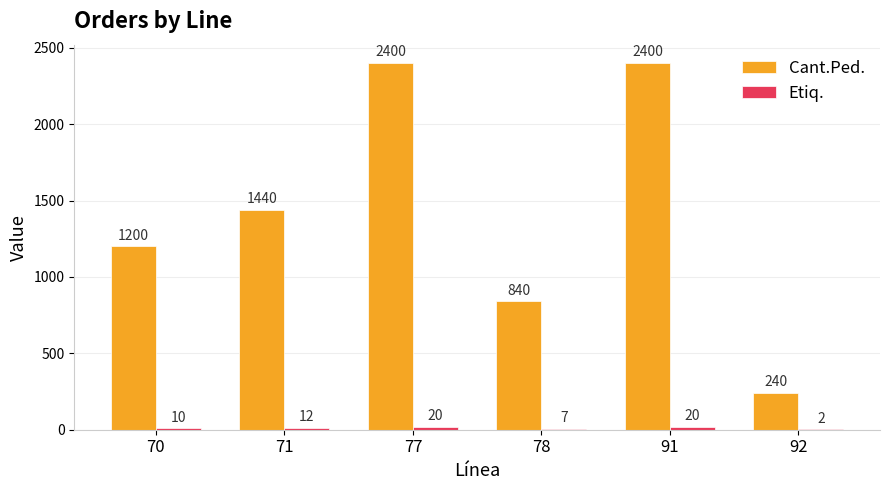

Where is Cant.Ped. nearest to the value 1320?

70